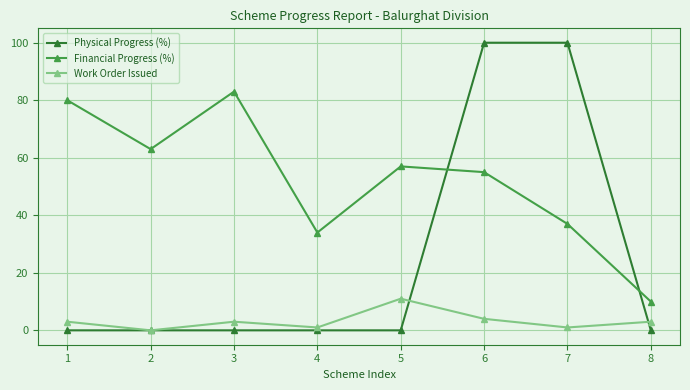

How many lines are shown in the chart?

3